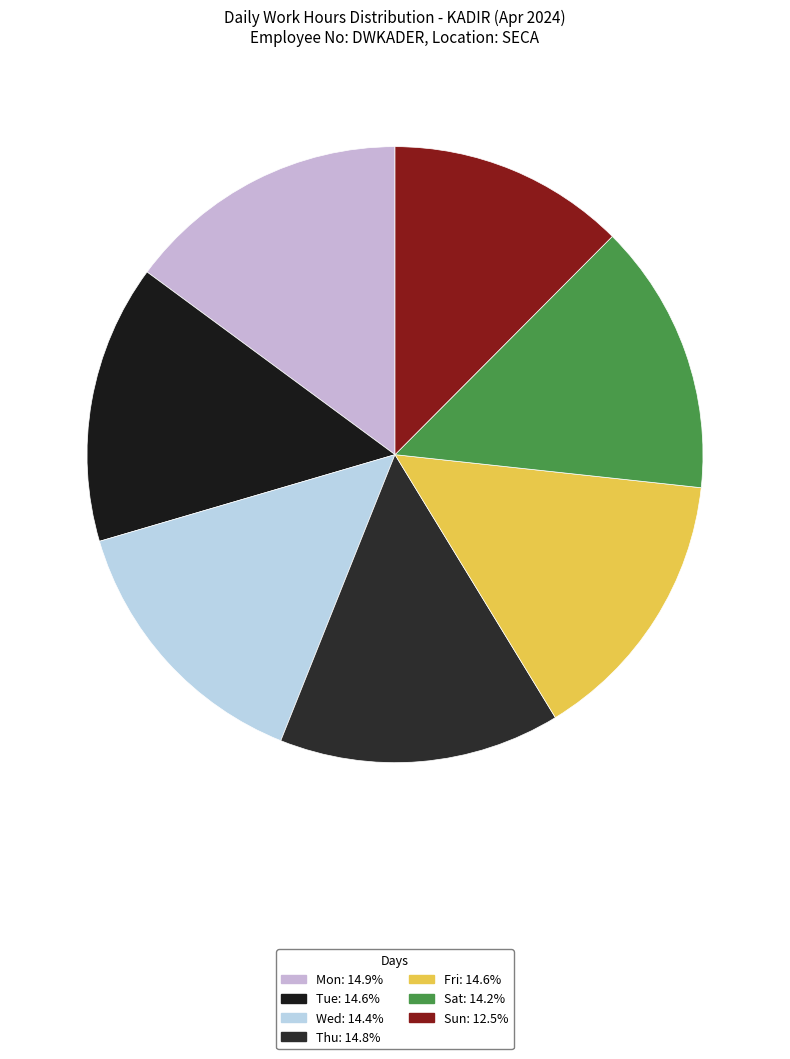

Count the number of slices in the pie.

7